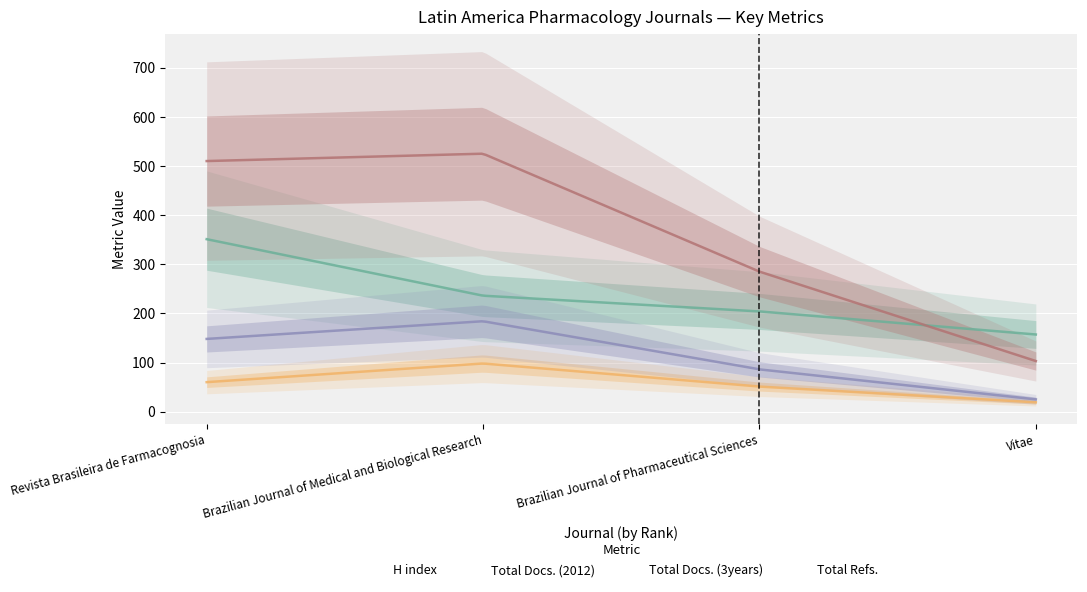

What is the sum of all Total Docs. (3years) values?

23734.2